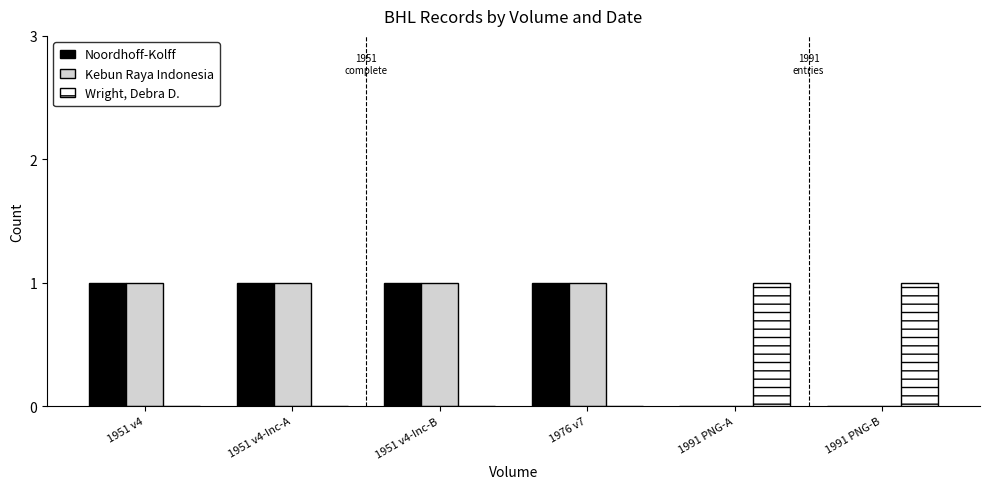

How many categories are shown in the chart?

6